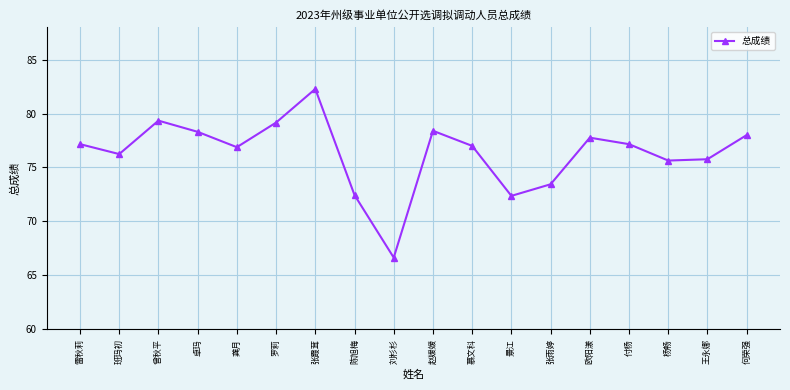

What is the approximate value at 卓玛?

78.3